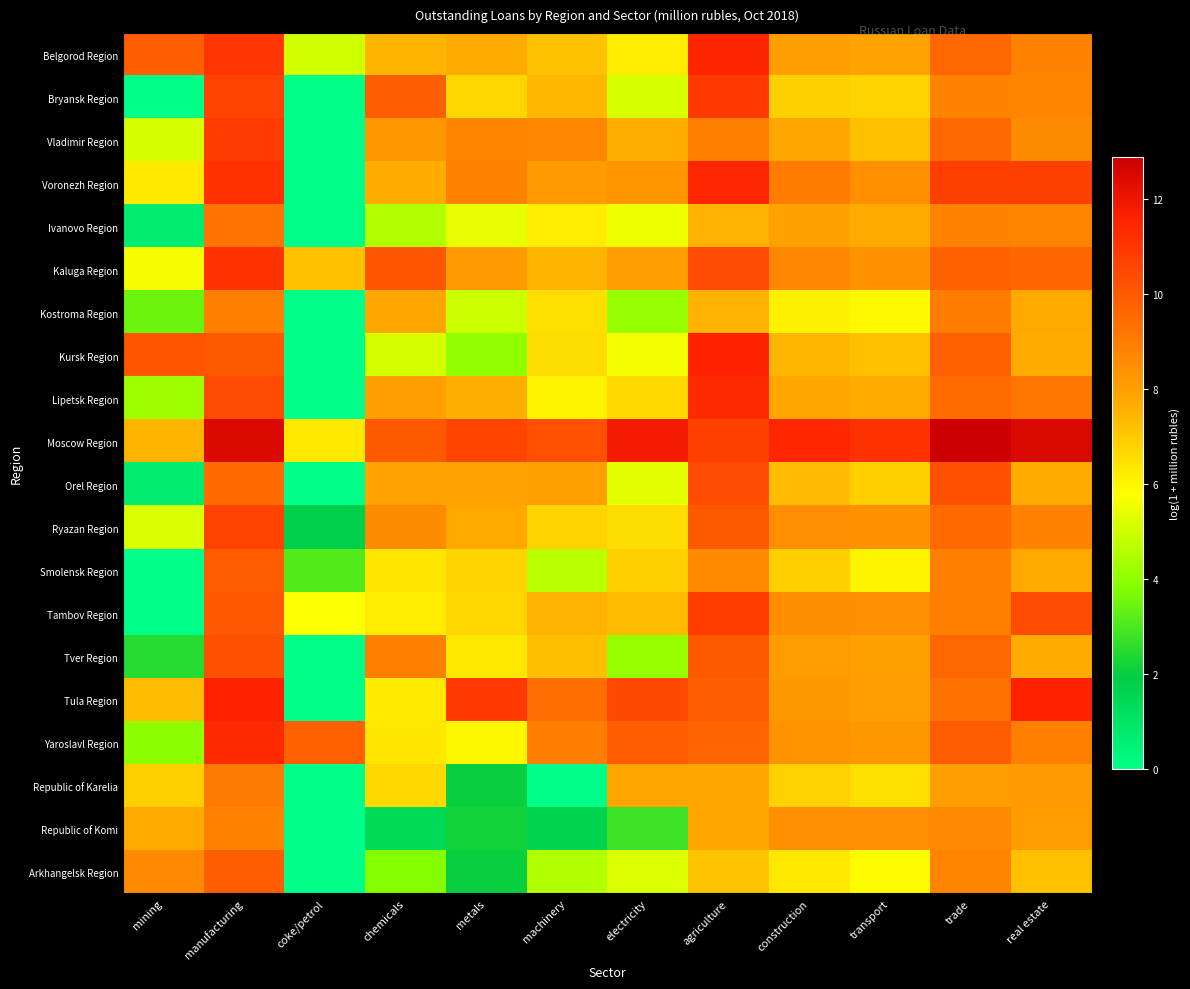

How many categories are shown in the chart?

12